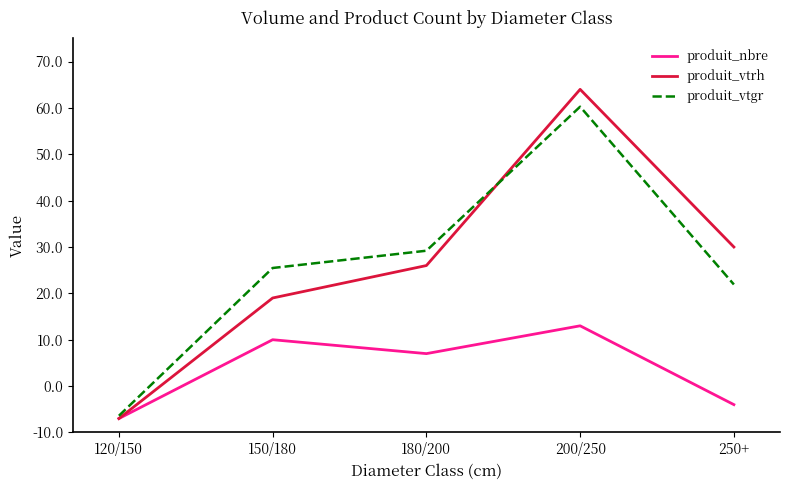

Does the chart display data point markers on the line(s)?

No